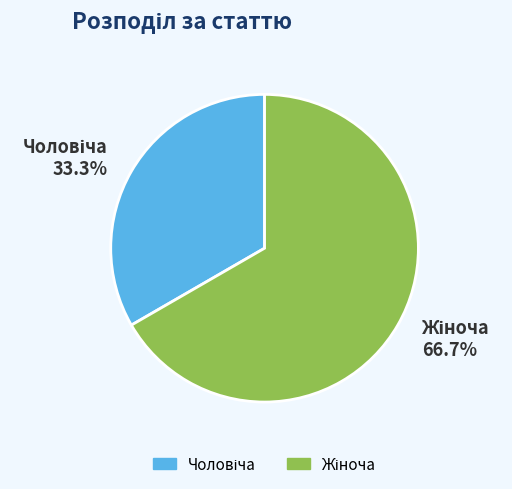

Does any single category account for the majority?

Yes